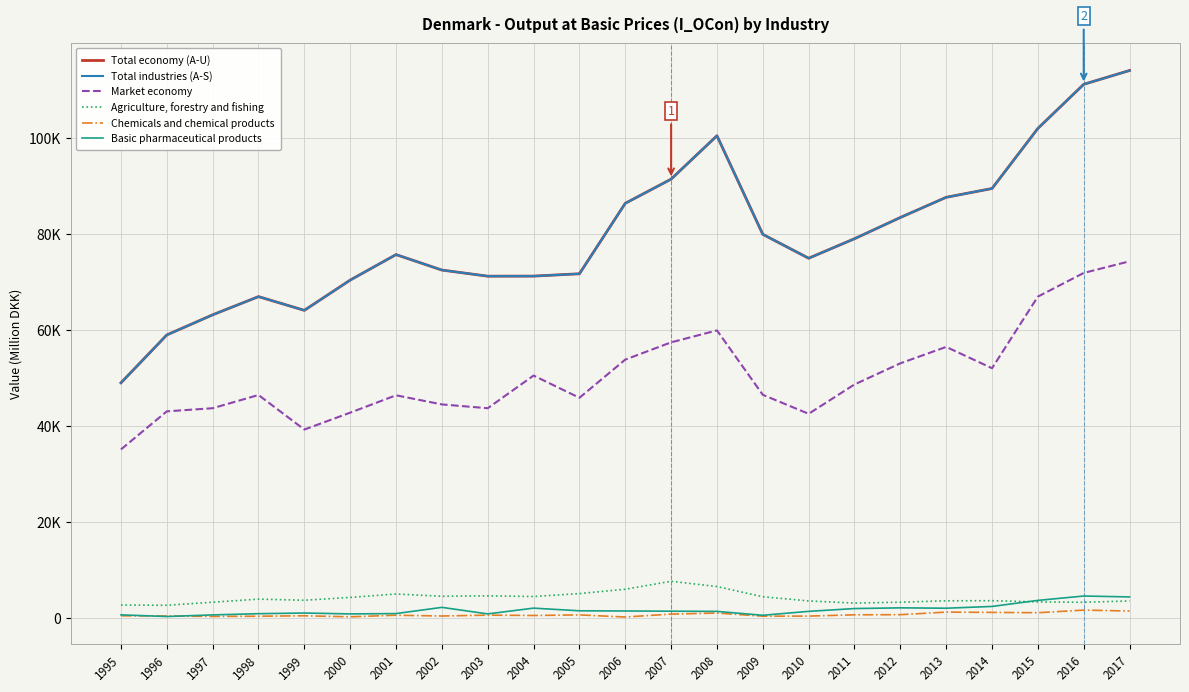

True or false: Market economy and Agriculture, forestry and fishing cross at least once.

False